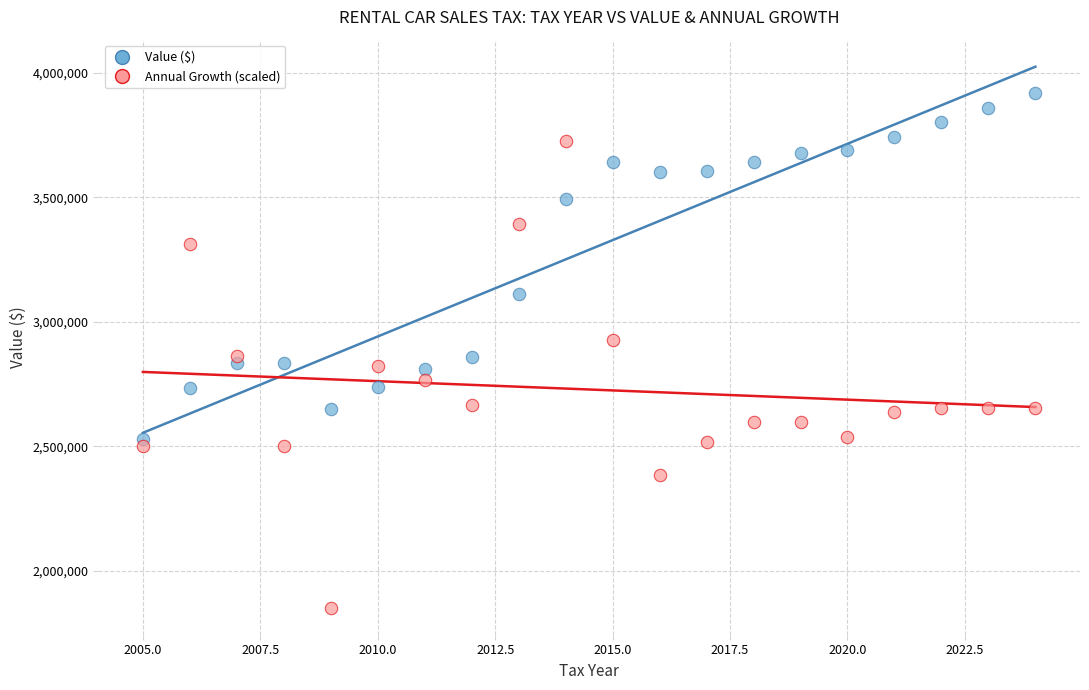

What are all the series names shown in the legend?

Value ($), Annual Growth (scaled)